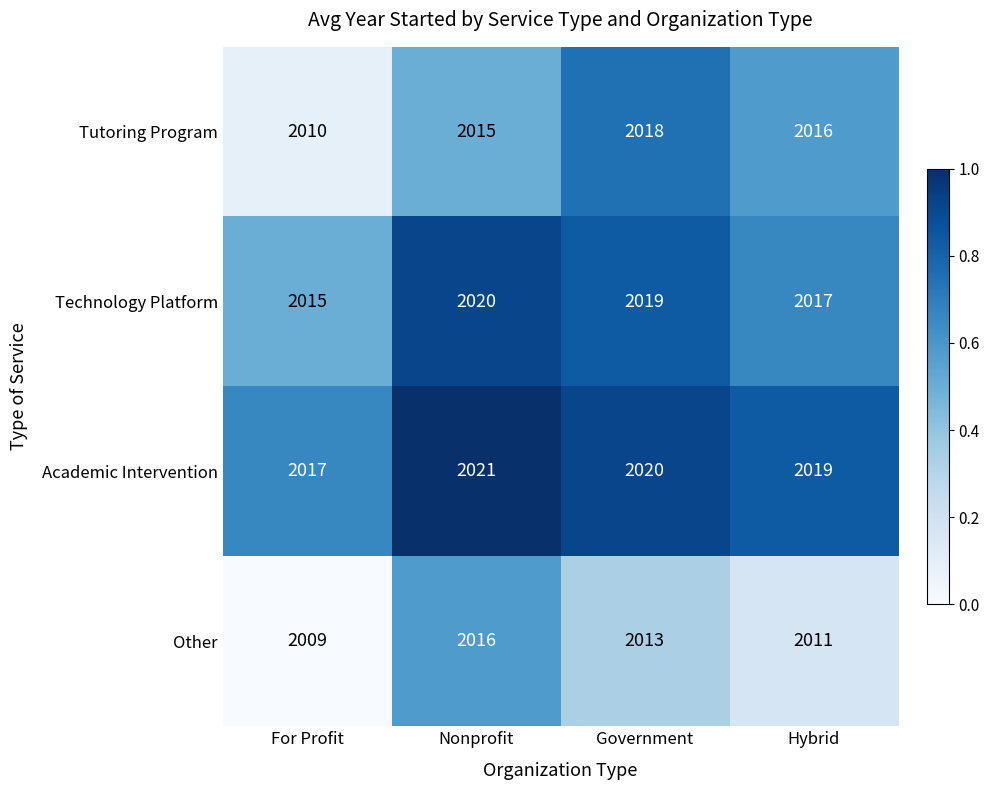

Reading left to right, list all the values displayed in this chart.

Tutoring Program: 2010	2015	2018	2016
Technology Platform: 2015	2020	2019	2017
Academic Intervention: 2017	2021	2020	2019
Other: 2009	2016	2013	2011